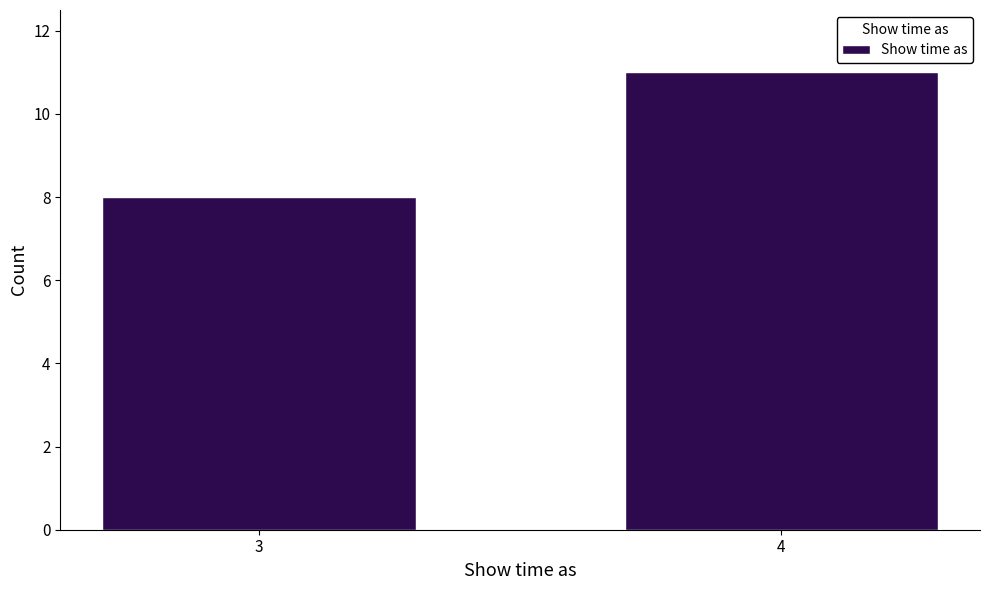

Reading left to right, list all the values displayed in this chart.

3=8	4=11